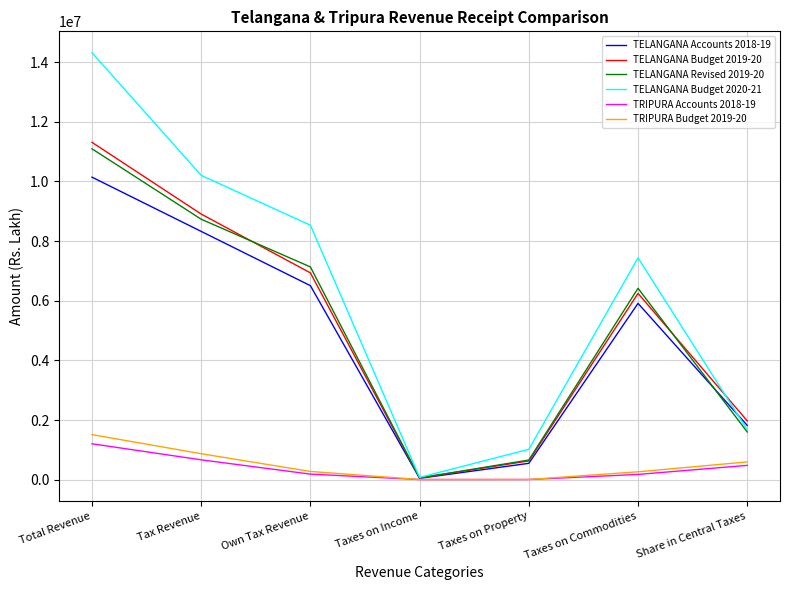

List the labels in order of TELANGANA Revised 2019-20 value, largest first.

Total Revenue, Tax Revenue, Own Tax Revenue, Taxes on Commodities, Share in Central Taxes, Taxes on Property, Taxes on Income